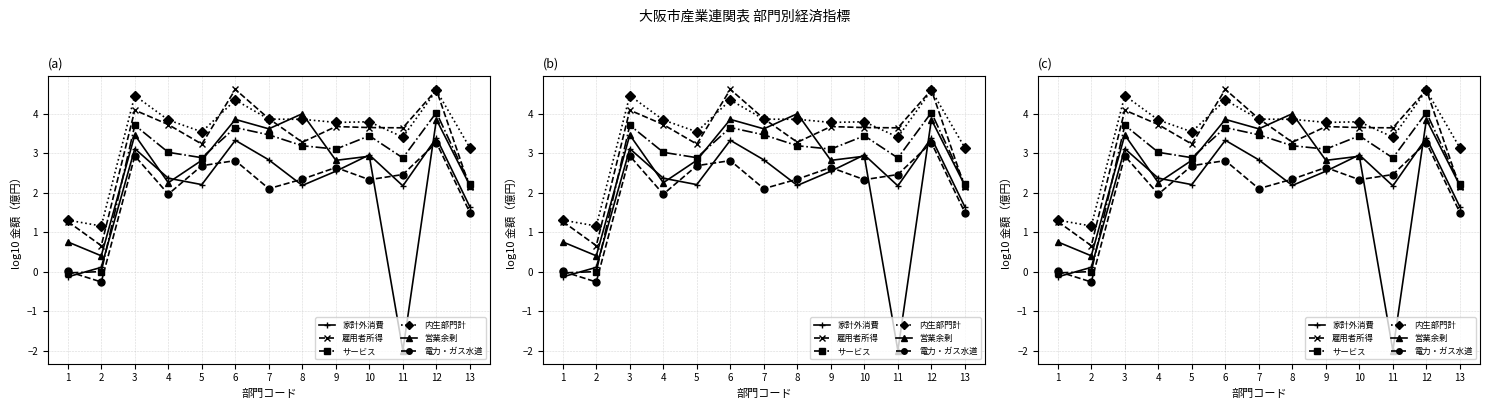

How many positive values does the 電力・ガス水道 series have?

12